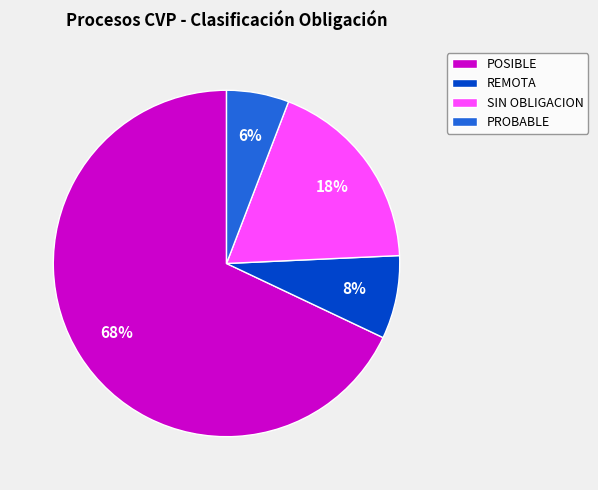

To the nearest percent, what is the difference between the largest and smallest slice percentages?

62%